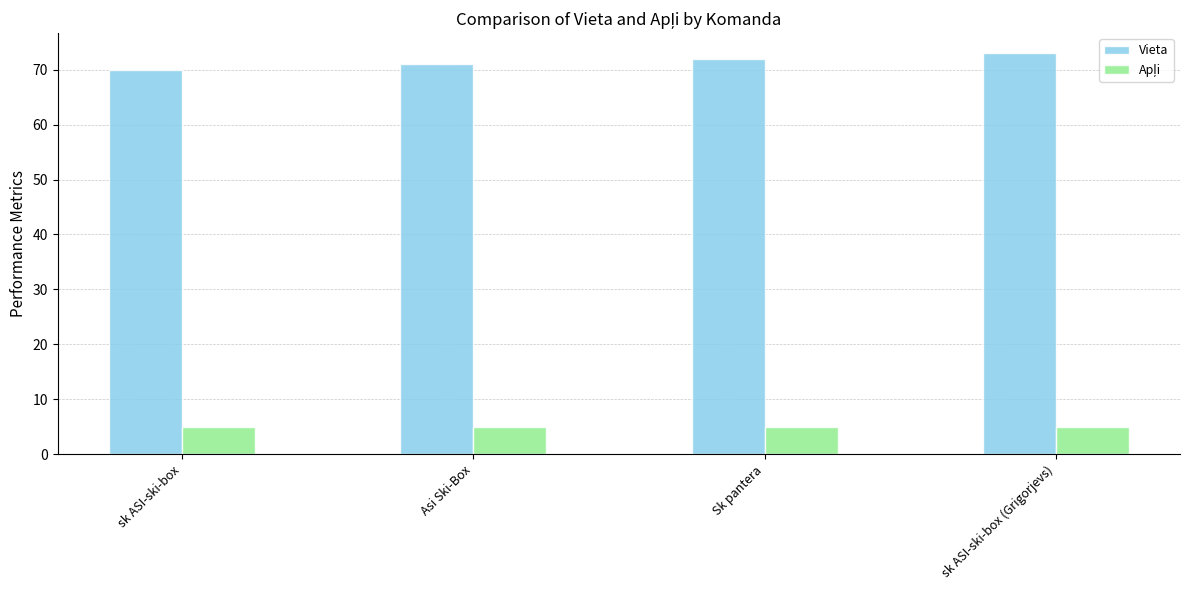

What is the spread (max minus min) of values at sk ASI-ski-box (Grigorjevs)?

68